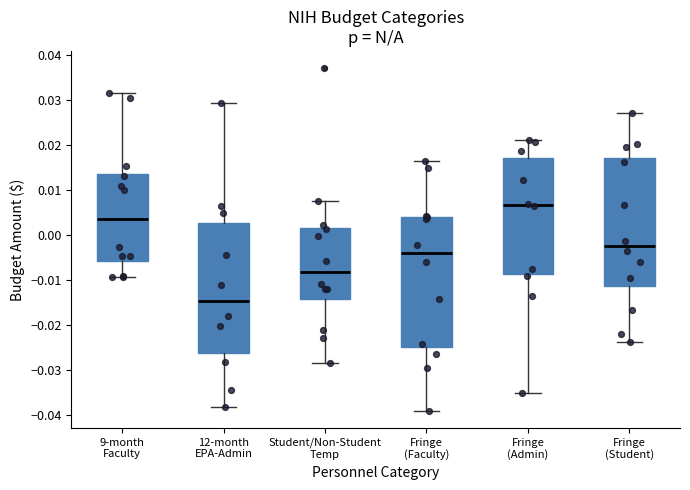

Where is the lower edge of the box for Fringe (Admin) on the y-axis? The values are not printed on the chart, so give them approximately, as read against the axis.

-0.009